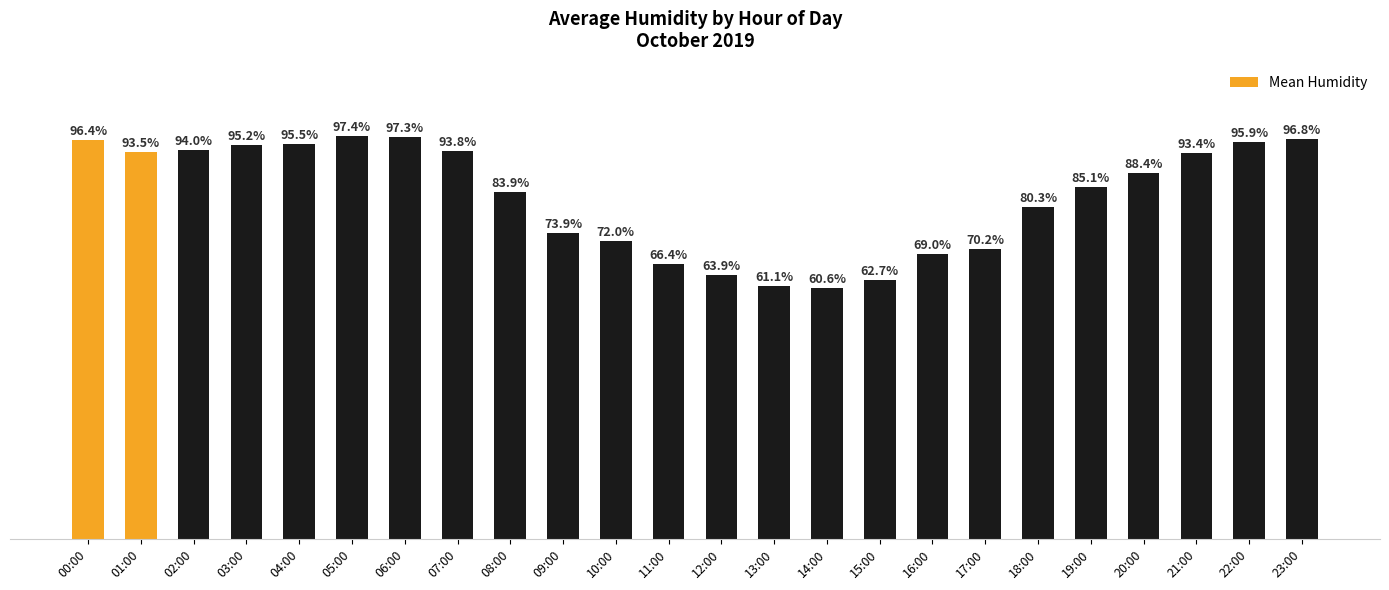

At which category does the chart reach its peak across all series?

05:00